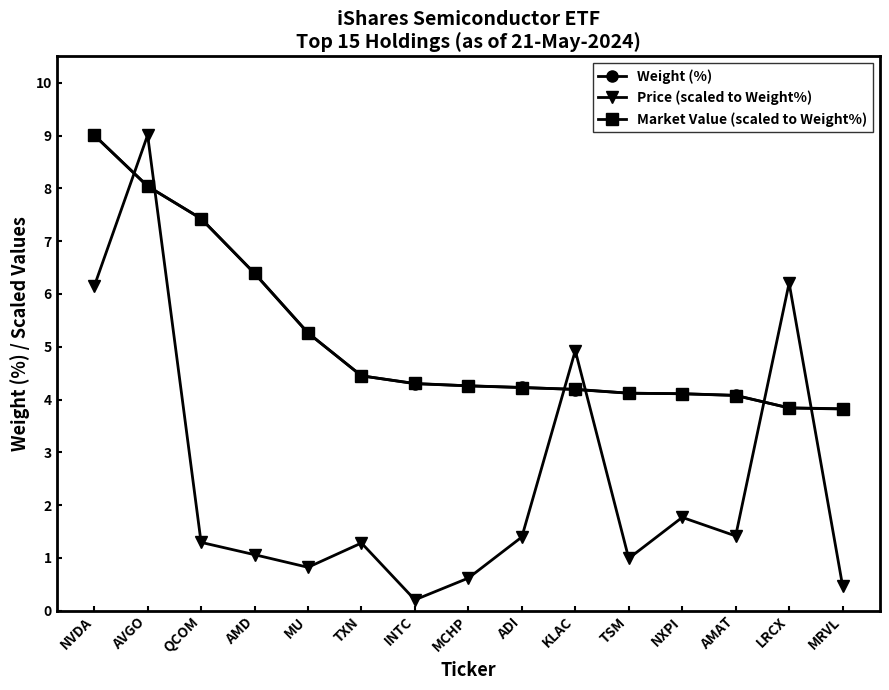

What is the approximate value of Weight (%) at LRCX?

3.8